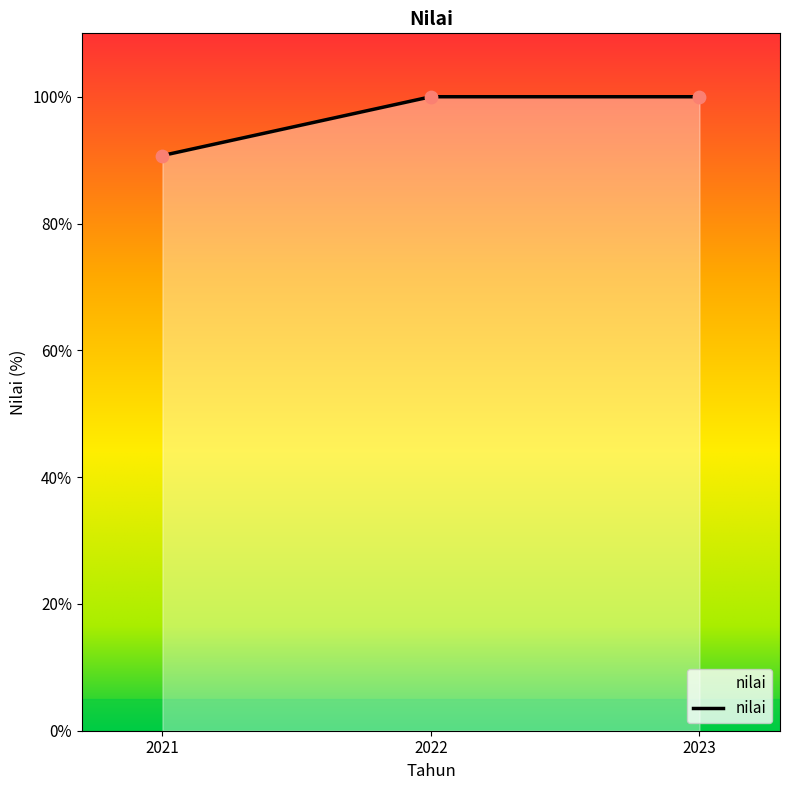

What is the change in value from 2021 to 2022?

+9.3